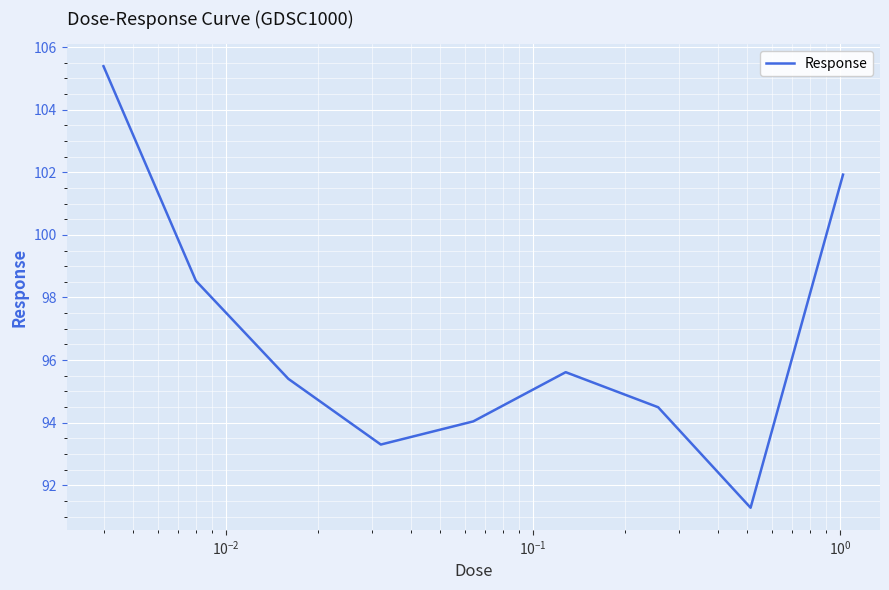

What is the greatest value displayed?

105.4